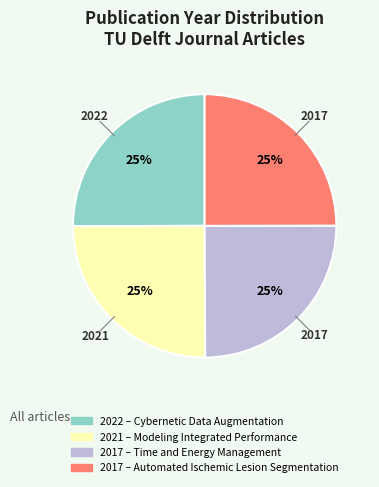

Is there a majority slice in this chart?

No